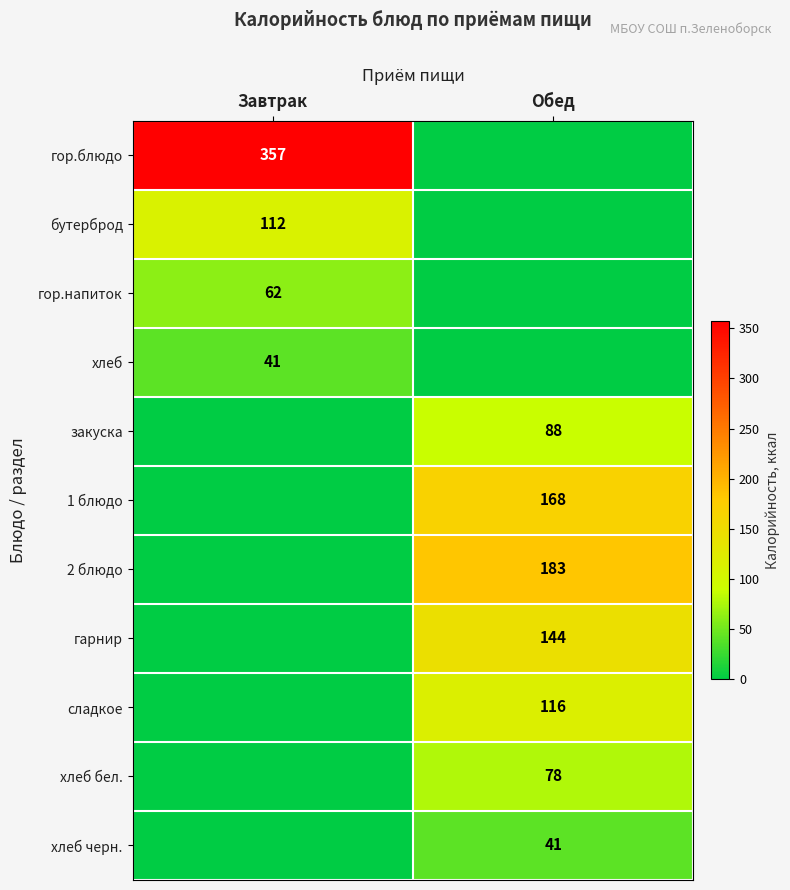

Is it true that закуска equals 33 at Обед?

False